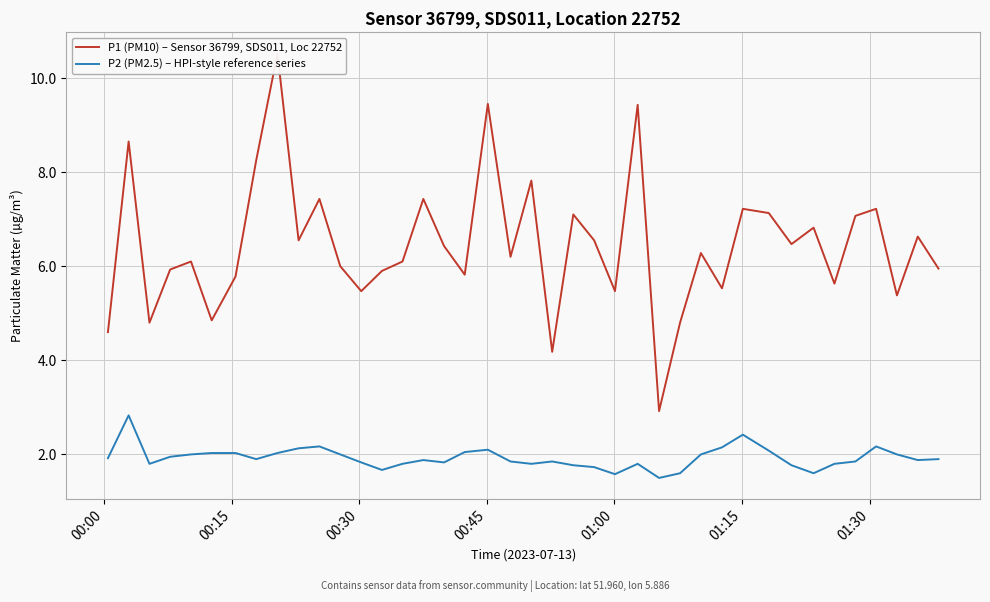

In P2 (PM2.5) – HPI-style reference series, how many points are higher than both neighbors (excluding endpoints)?

8